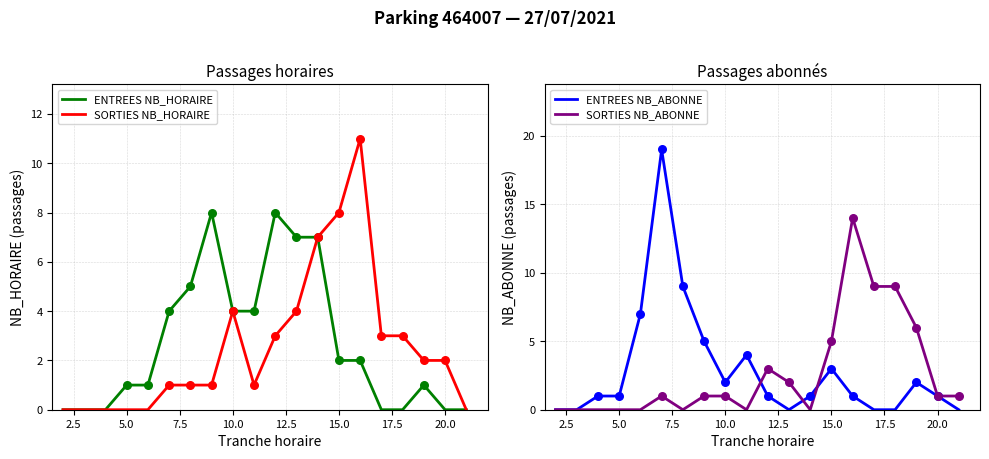

Which series has the widest spread of Y values?

ENTREES NB_ABONNE